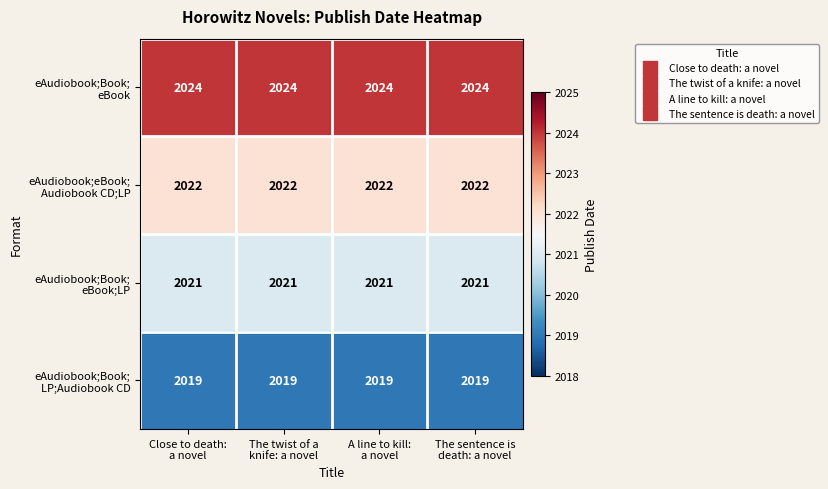

What is the maximum value shown in the chart?

2024